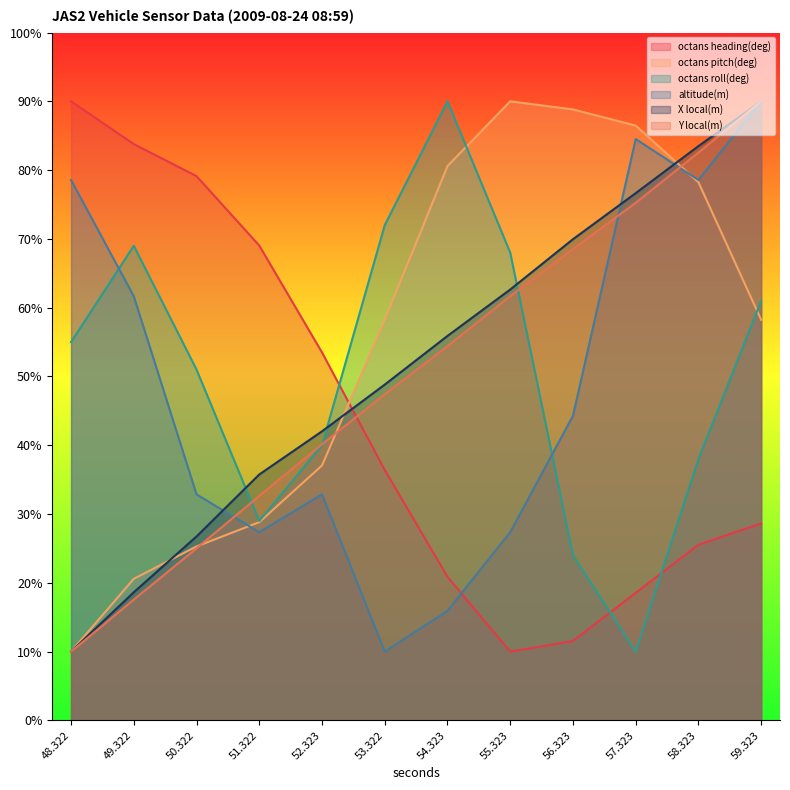

What is the total value across all series at 55.323?

319.7